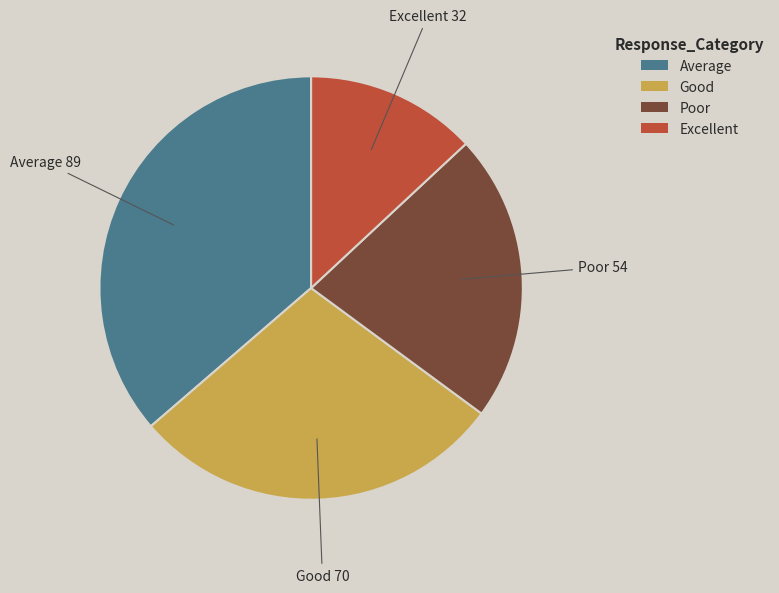

Is there a majority slice in this chart?

No